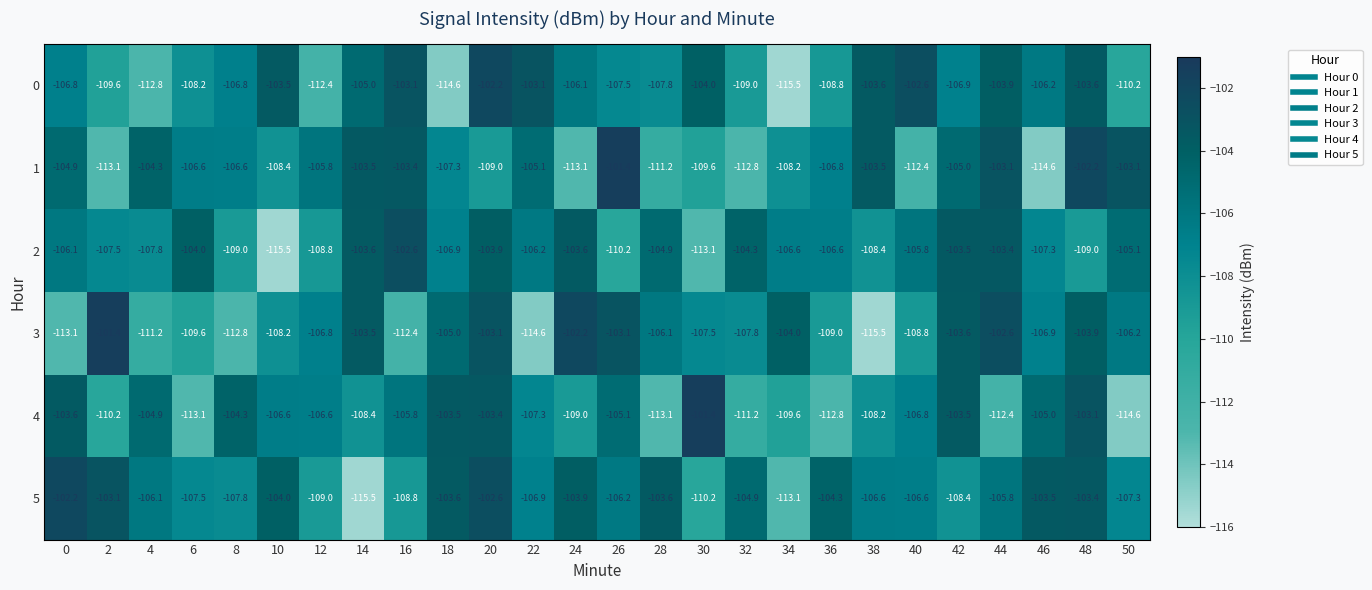

At which category is the sum across all series the highest?

20